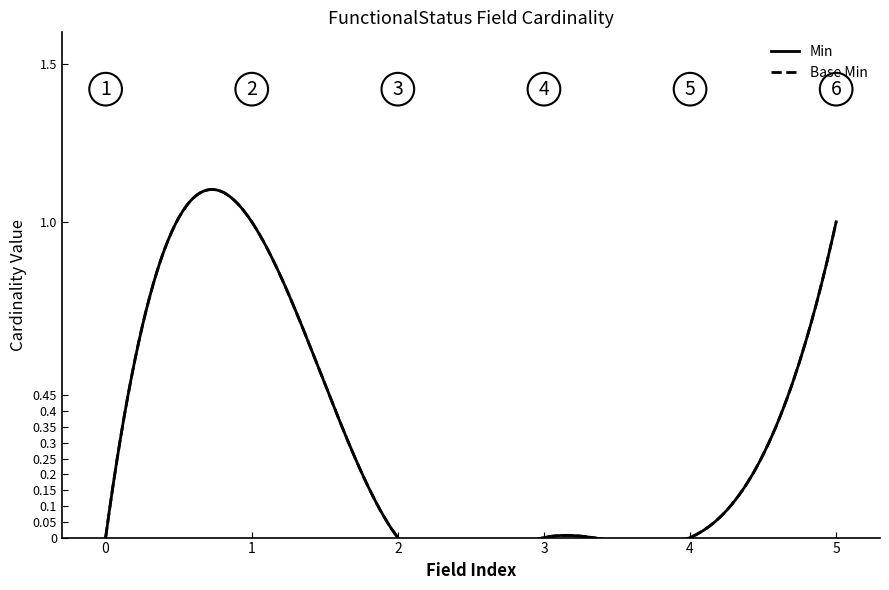

How many lines are shown in the chart?

2